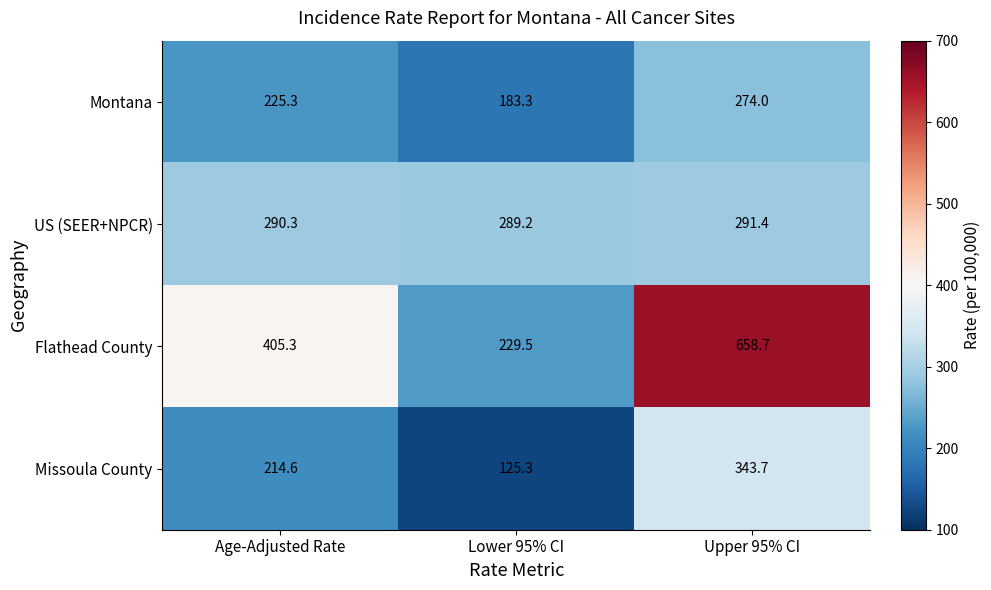

Count the number of categories in the chart.

3